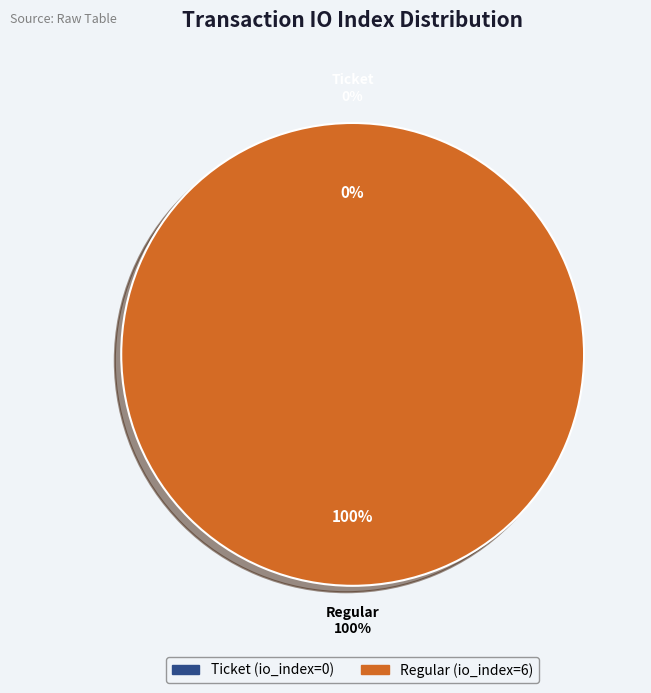

How many slices are in this pie chart?

2